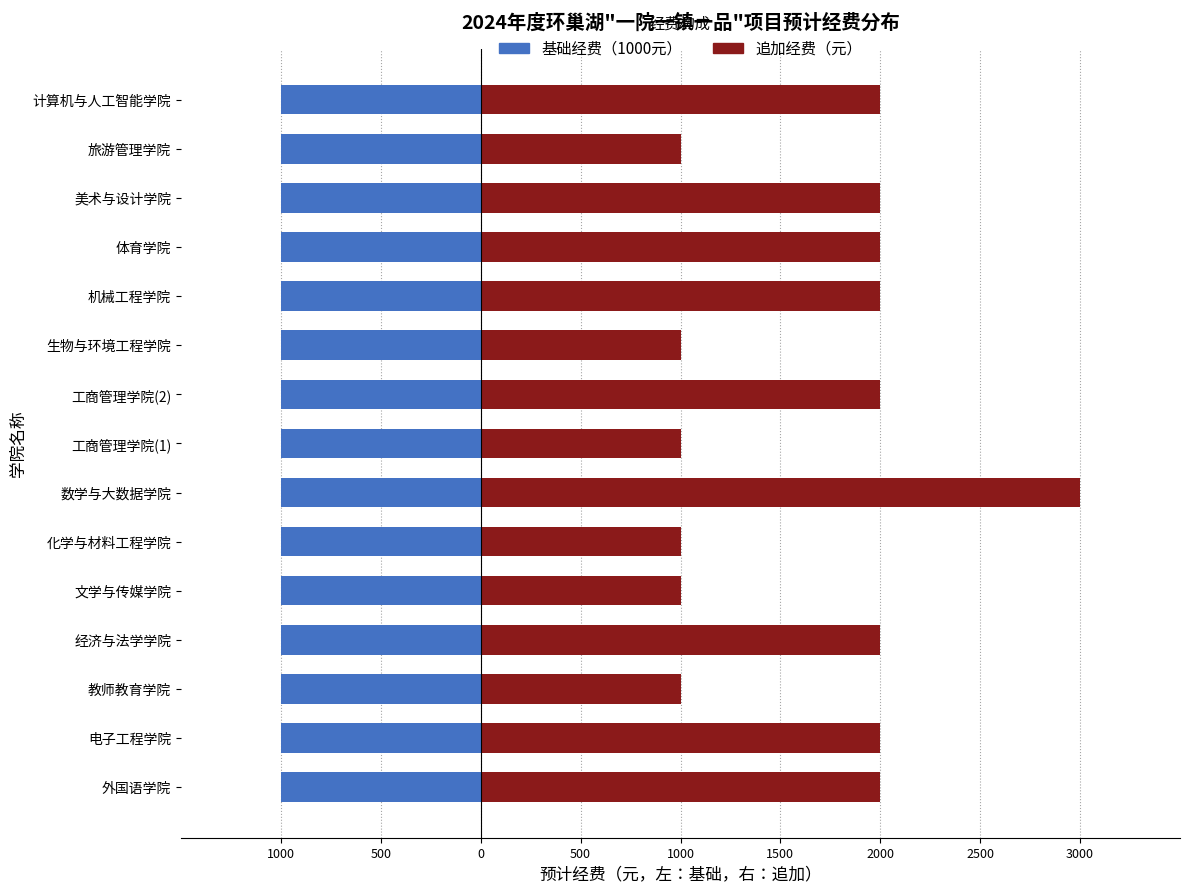

Count the 追加经费（元） values in the range 1000 to 2000.

14